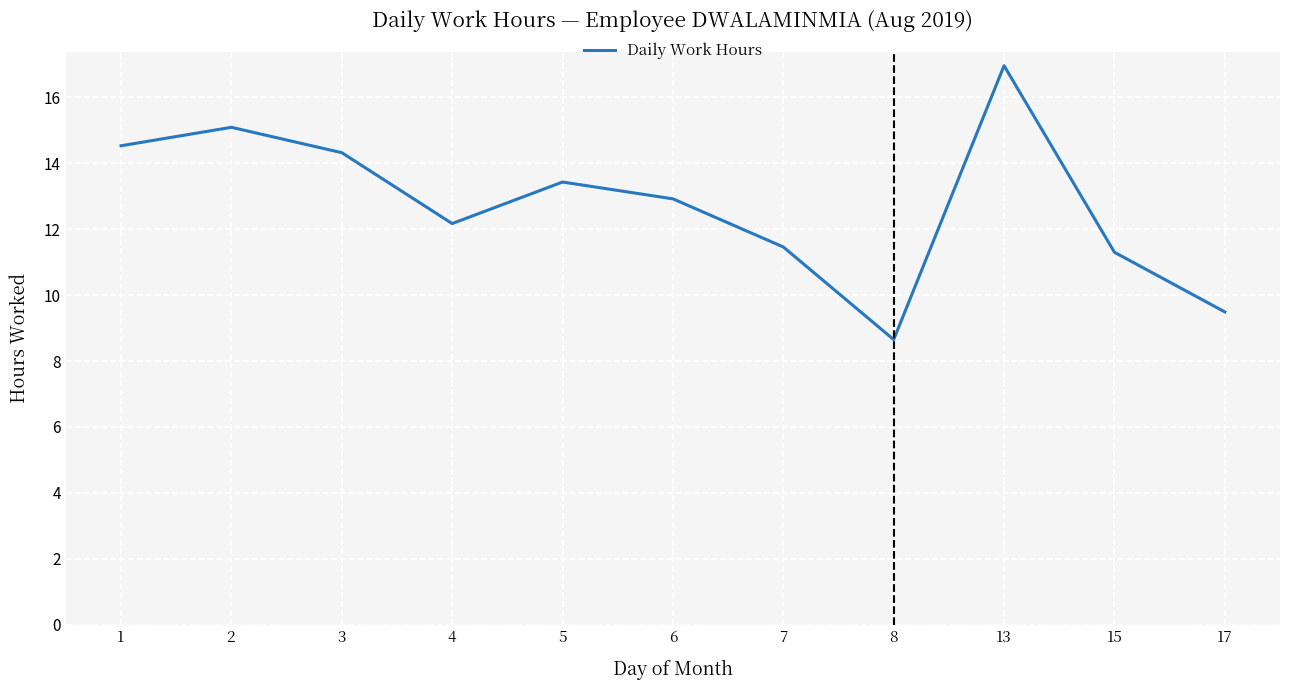

What is the sum of all values?

140.3